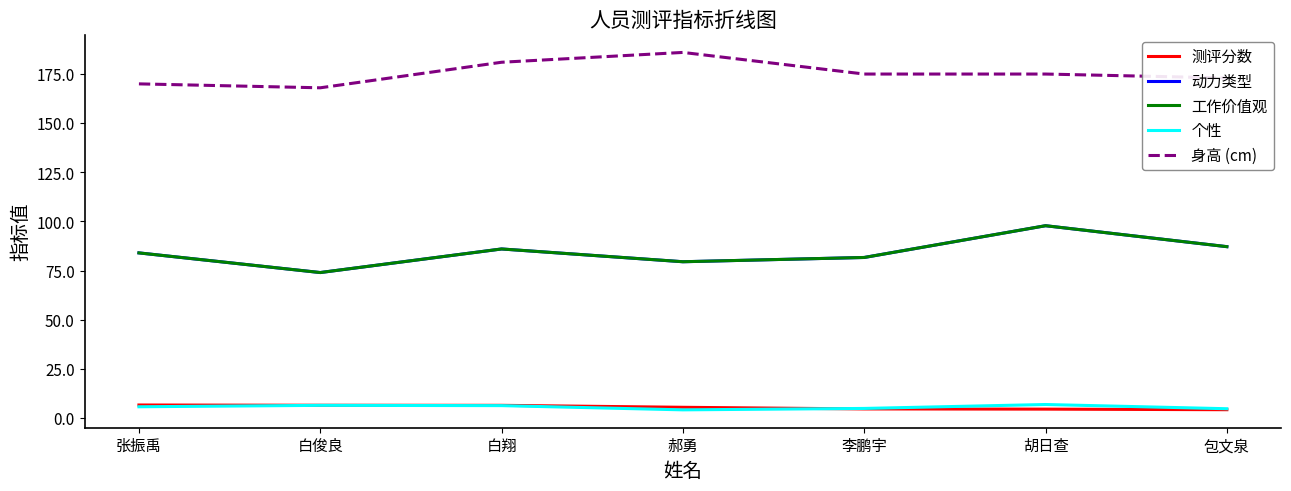

What is the difference between the 测评分数 values at 白俊良 and 张振禹?

0.1